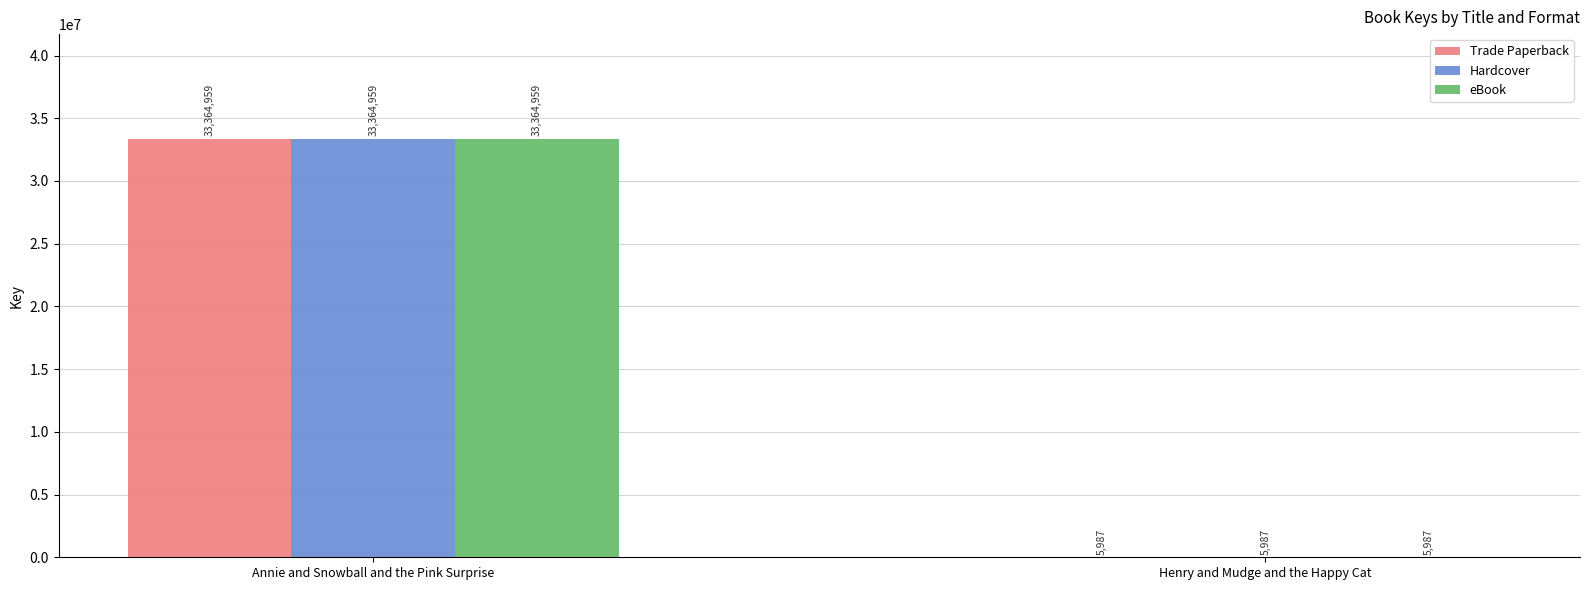

What is the sum of the Trade Paperback values at Henry and Mudge and the Happy Cat and Annie and Snowball and the Pink Surprise?

33370946